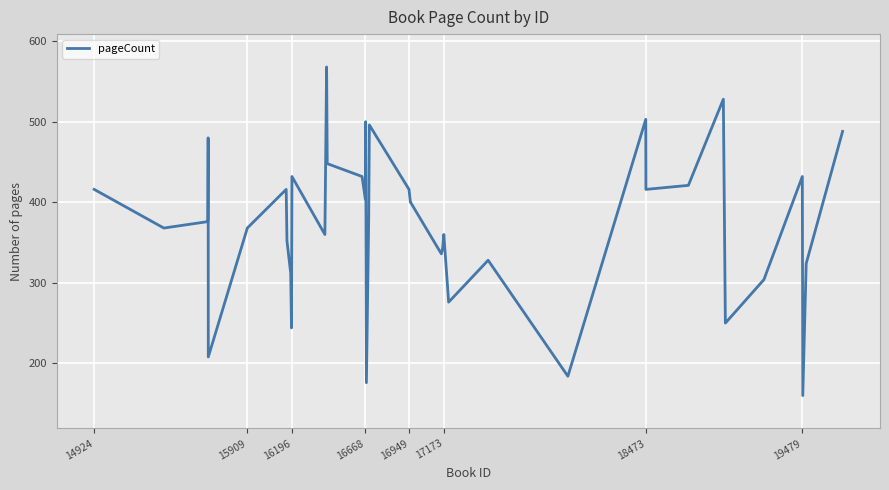

What is the greatest value displayed?

568